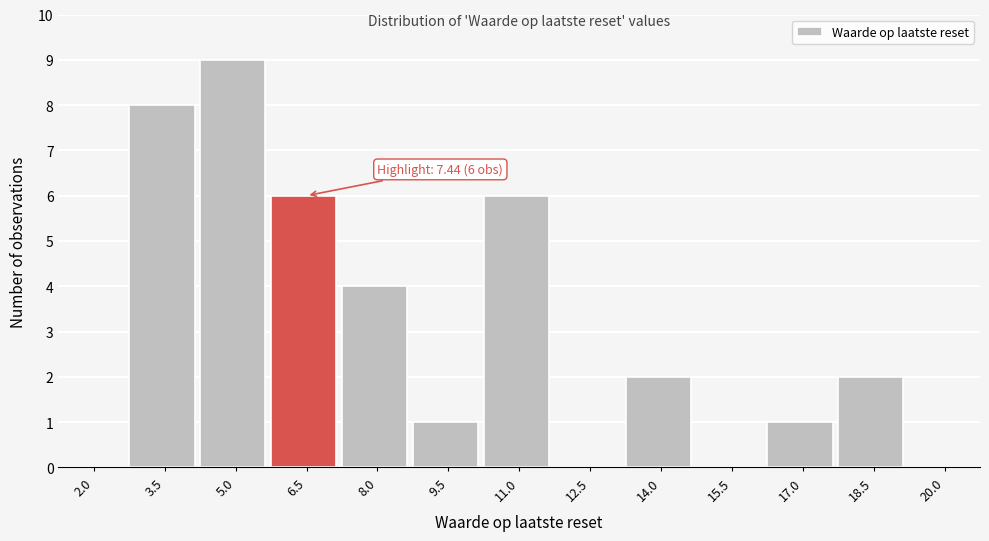

Reading left to right, what are all the values shown in this chart?

2.0=0	3.5=8	5.0=9	6.5=6	8.0=4	9.5=1	11.0=6	12.5=0	14.0=2	15.5=0	17.0=1	18.5=2	20.0=0